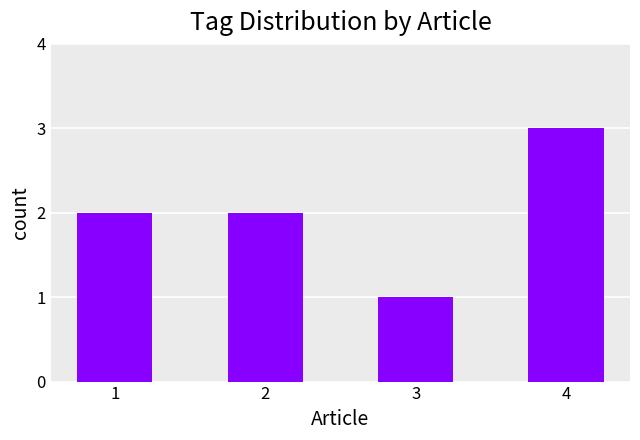

Reading right to left, extract all data points from this chart.

4=3	3=1	2=2	1=2